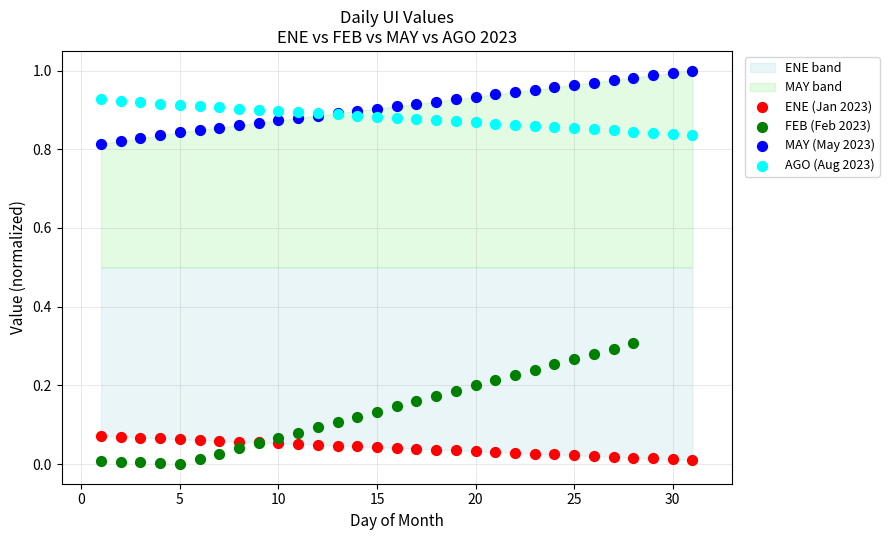

Which series reaches the maximum Y coordinate?

MAY (May 2023)